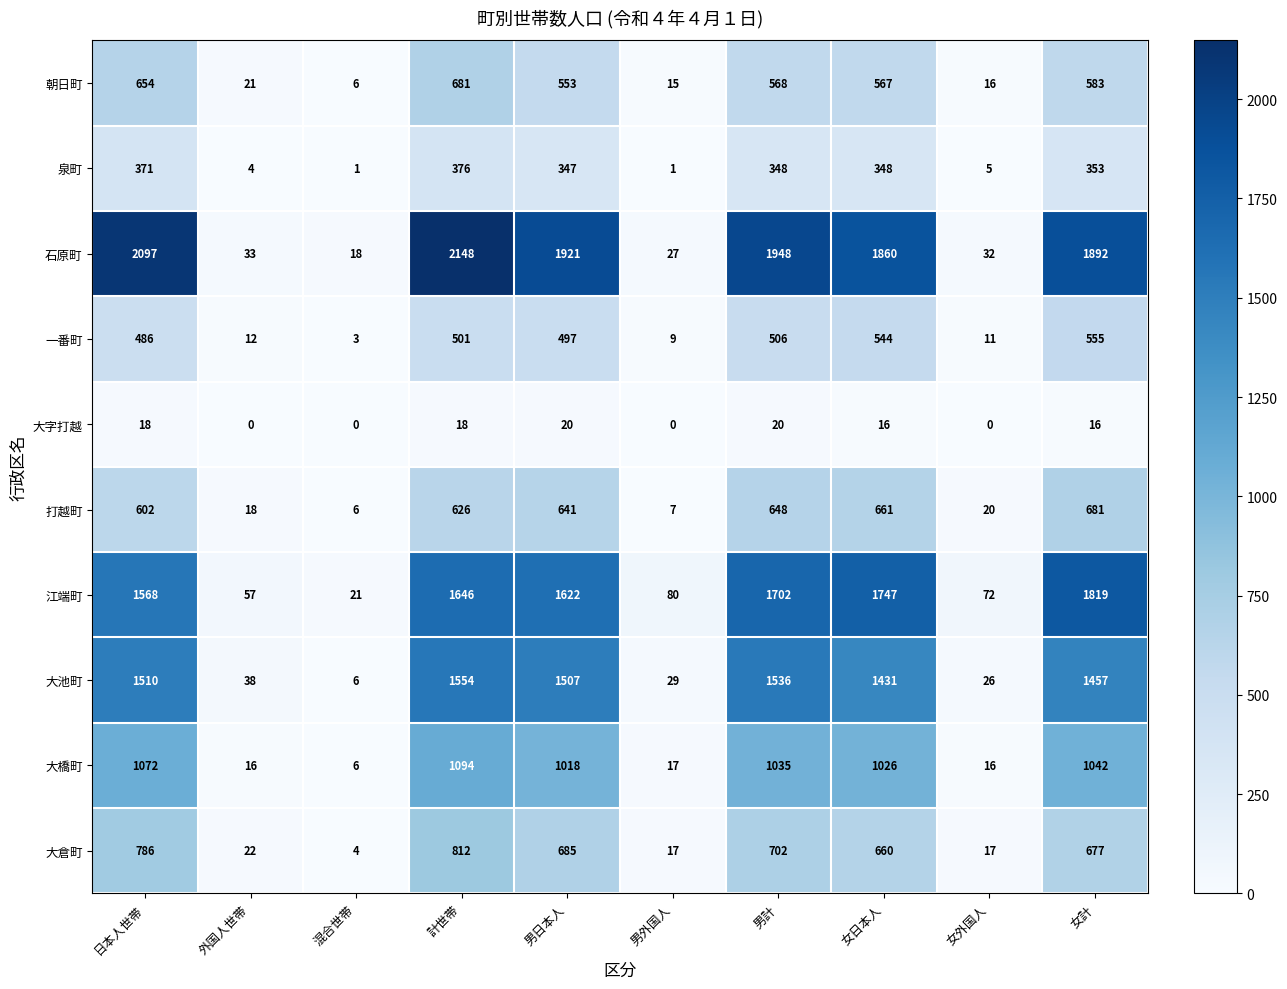

What is the total value across all series at 混合世帯?

71